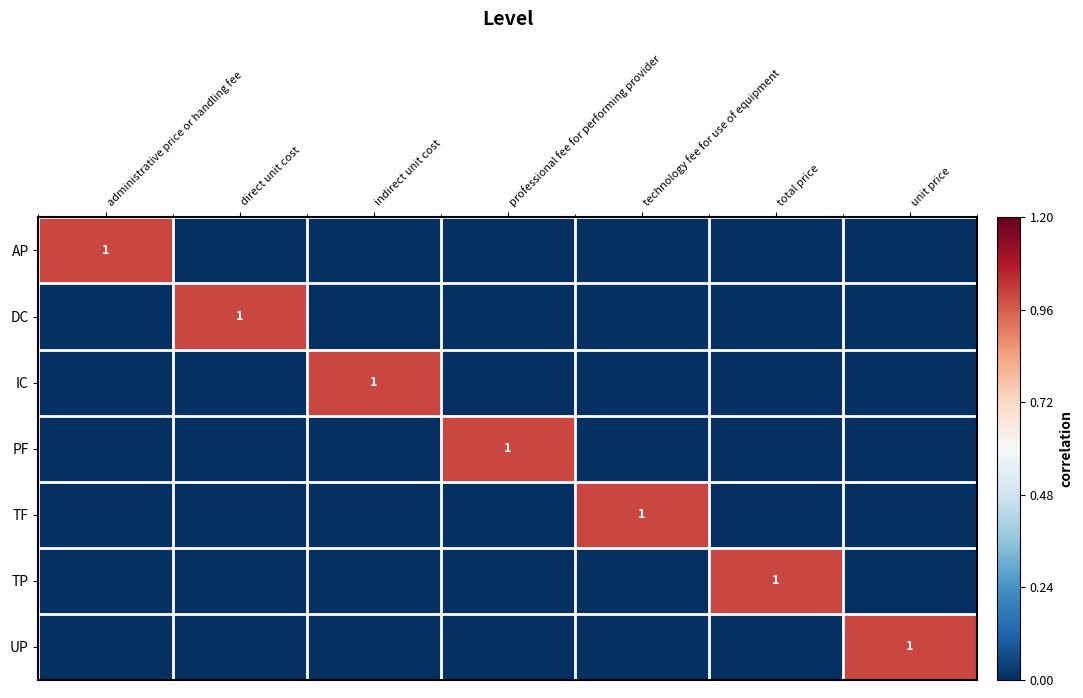

How many series are shown in this chart?

7